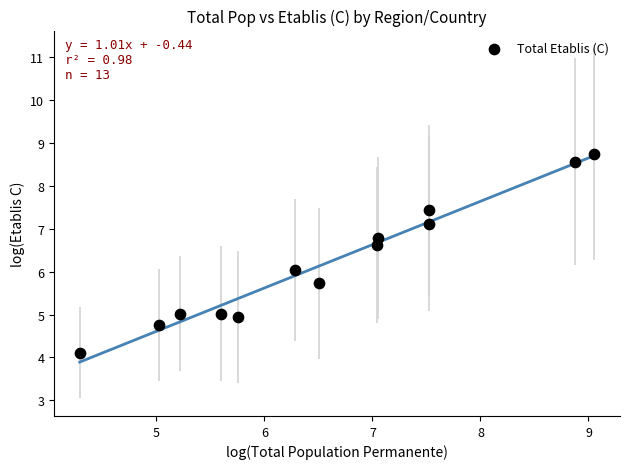

What is the range of X values (max minus min)?

4.8